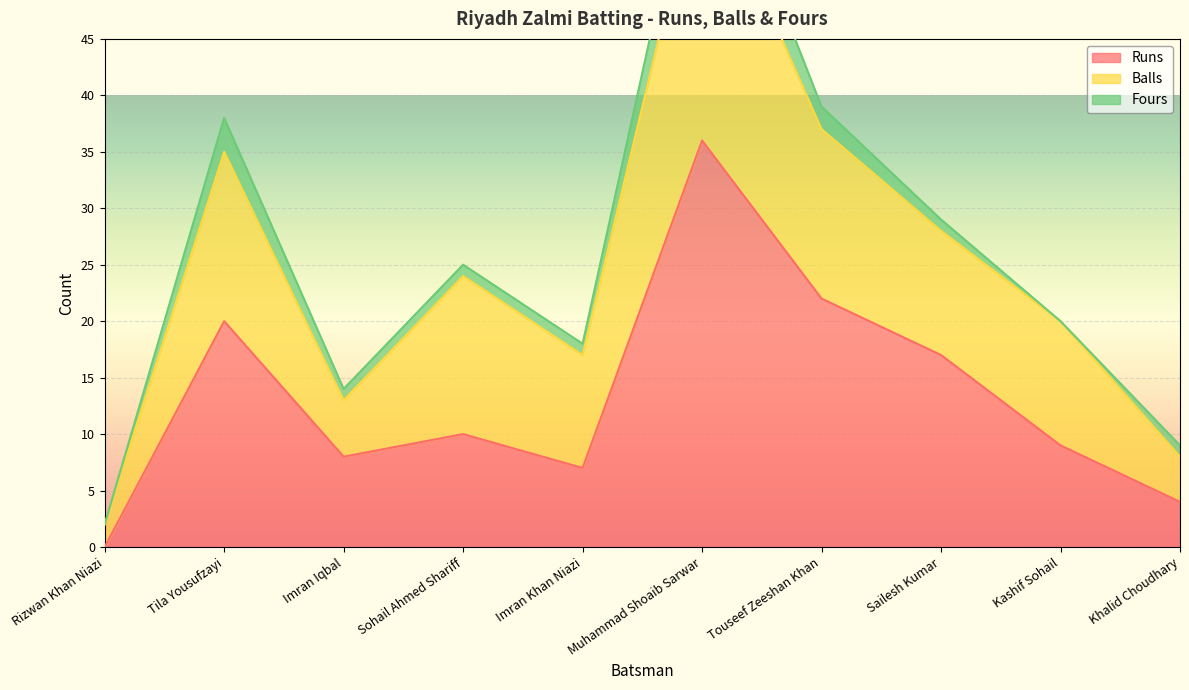

Which series has the widest spread of values?

Runs